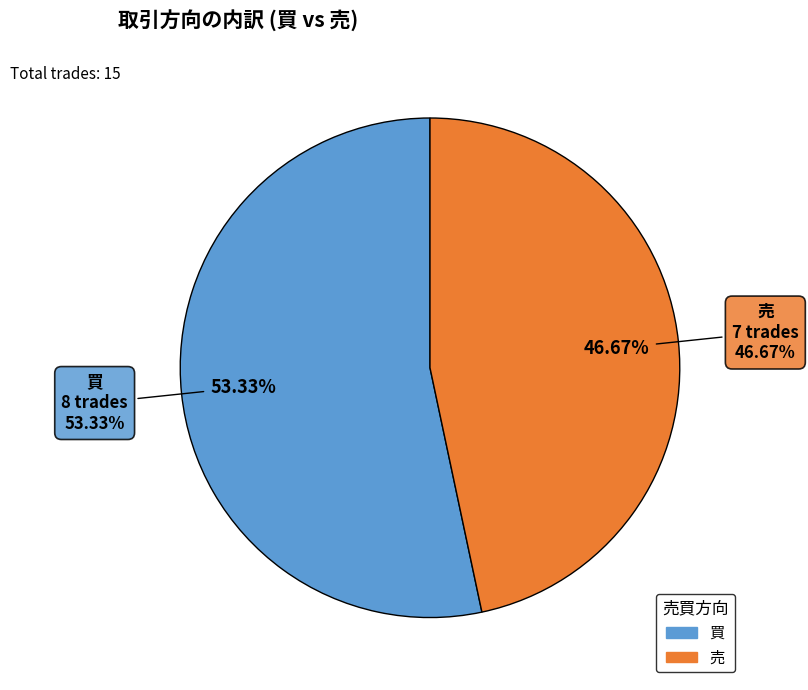

To the nearest percent, what is the combined percentage of 売 and 買?

100%